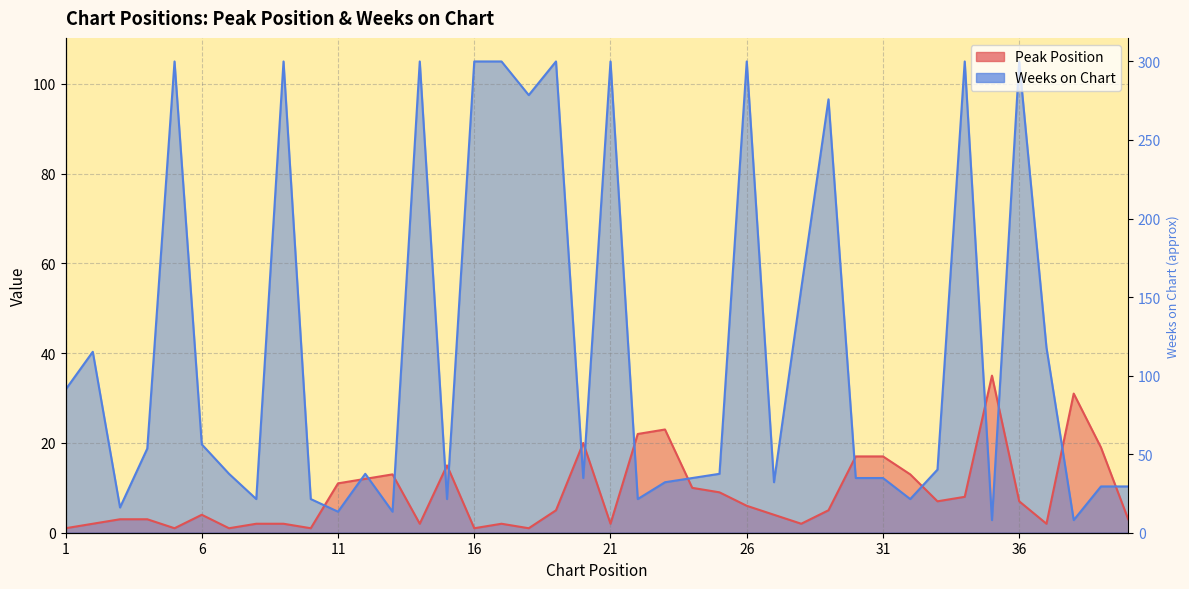

Where is the first local maximum for Peak Position?

6